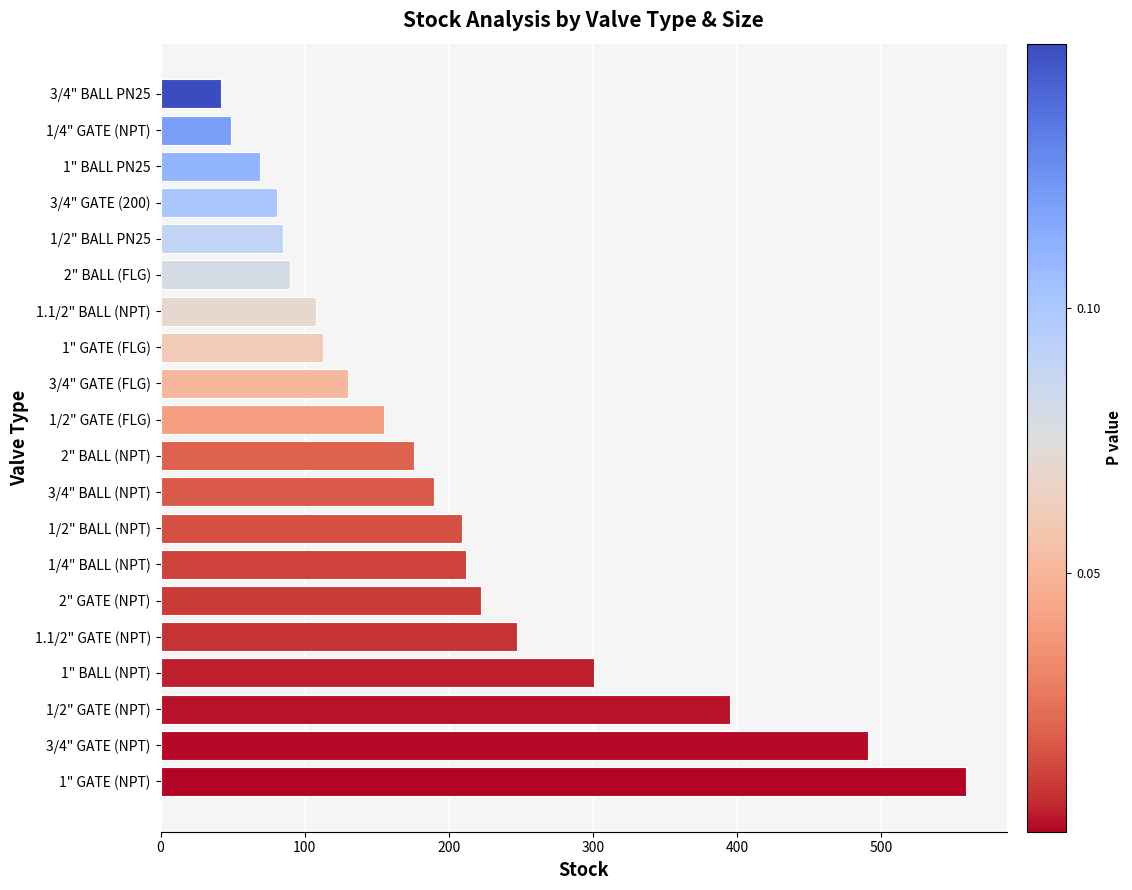

How many bars are there in total?

20